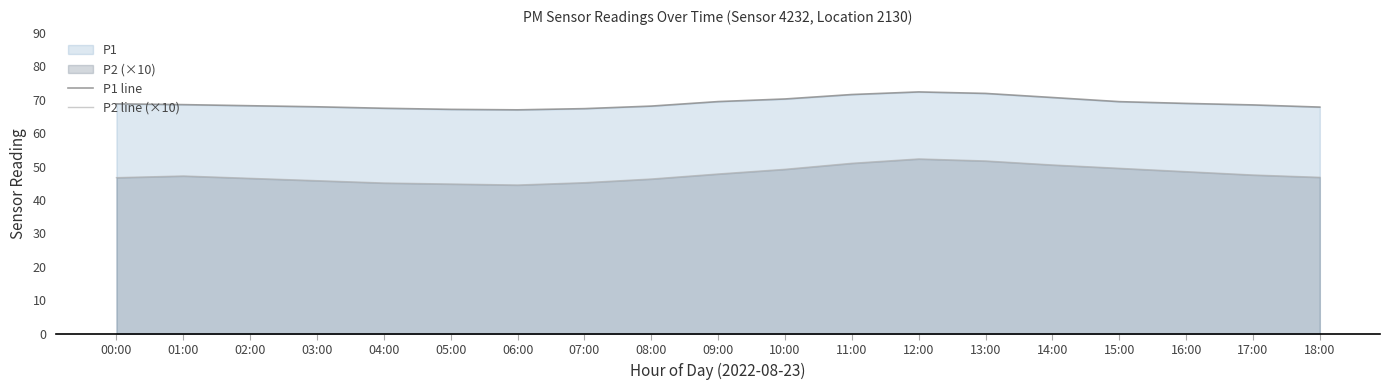

Rank the series by their maximum value, from highest to lowest.

P1 line, P2 line (×10)